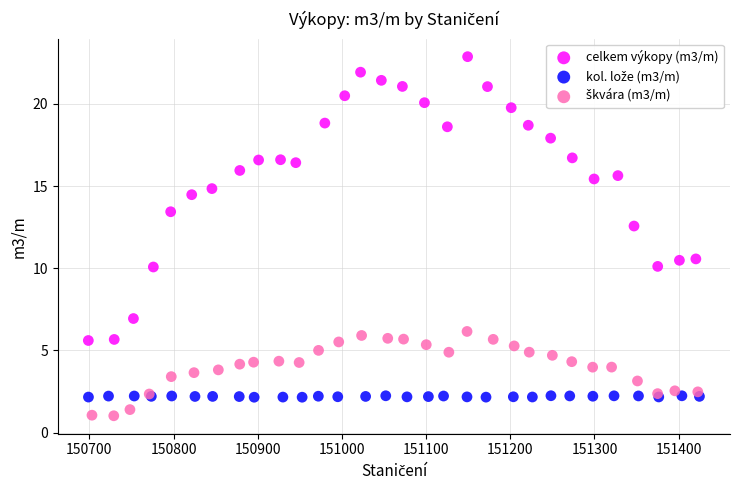

Which series reaches the maximum Y coordinate?

celkem výkopy (m3/m)